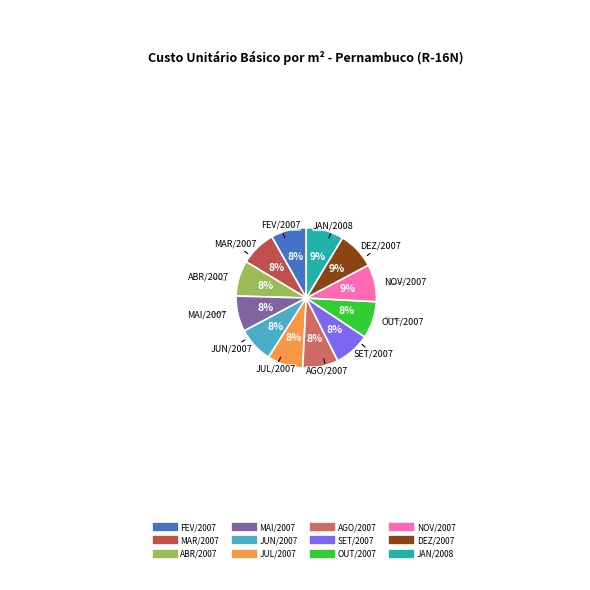

Does any single category account for the majority?

No